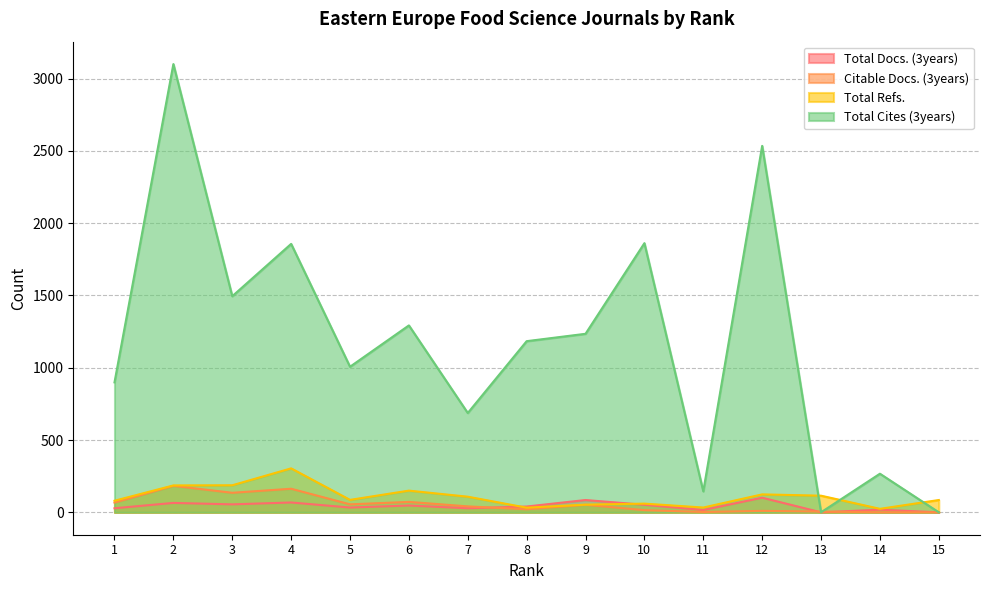

Which series has the widest spread of values?

Total Cites (3years)